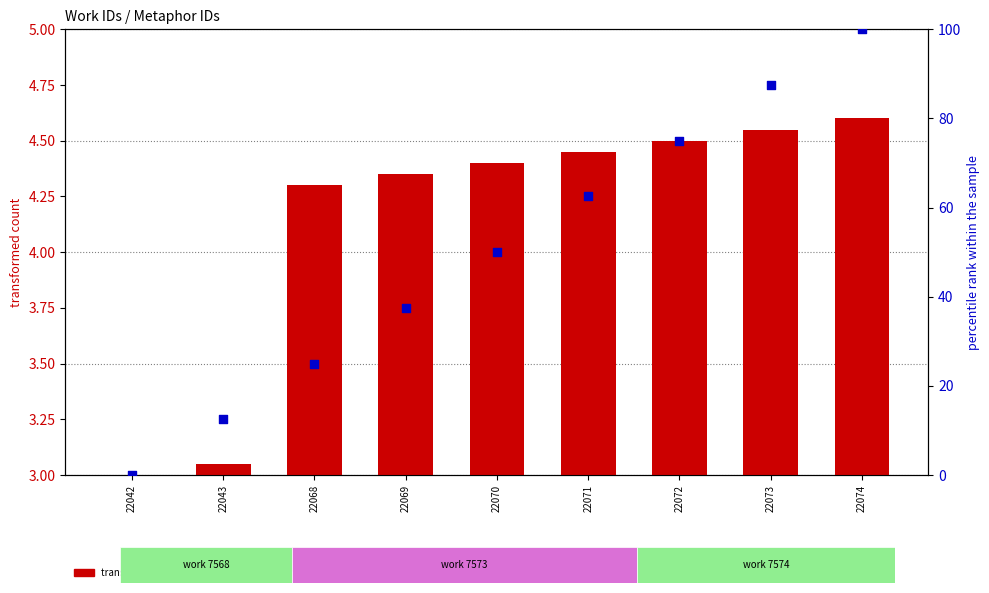

Which series has the widest spread of Y values?

percentile rank within the sample